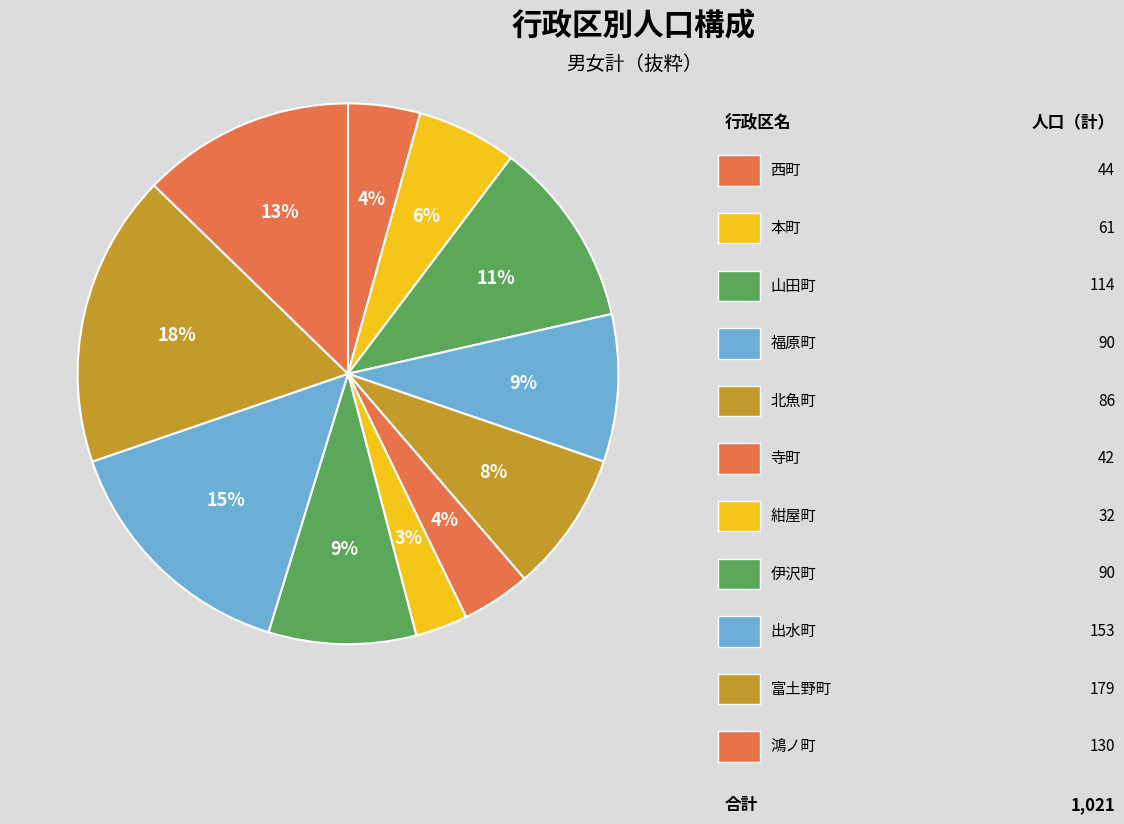

How many segments does this pie chart have?

11